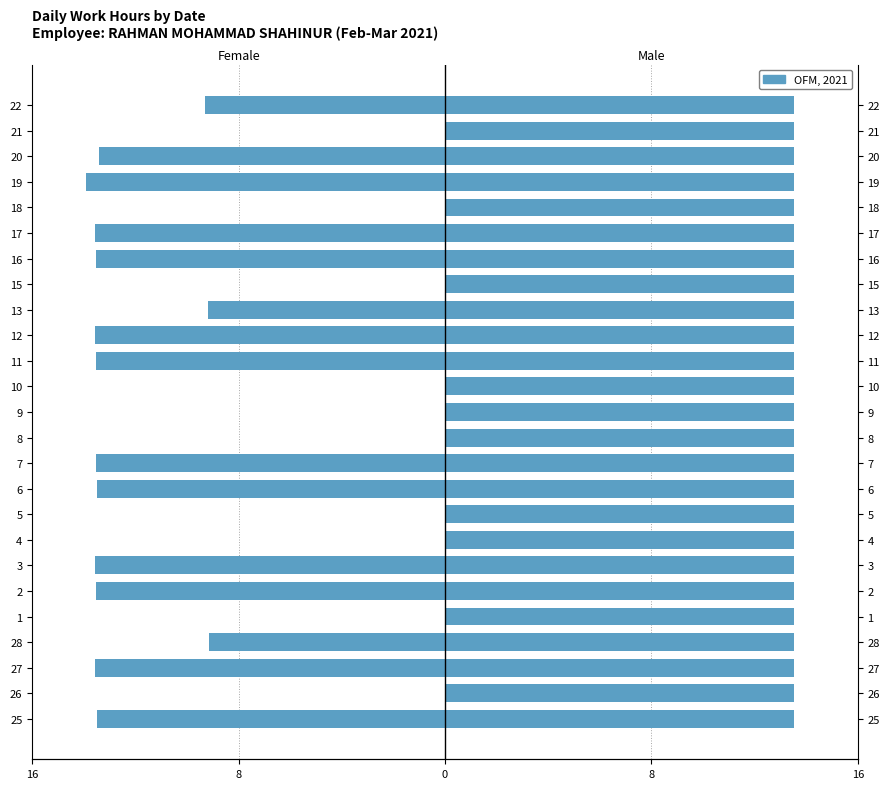

What is the value of the Female bar at the 6th from the left?

-14.2